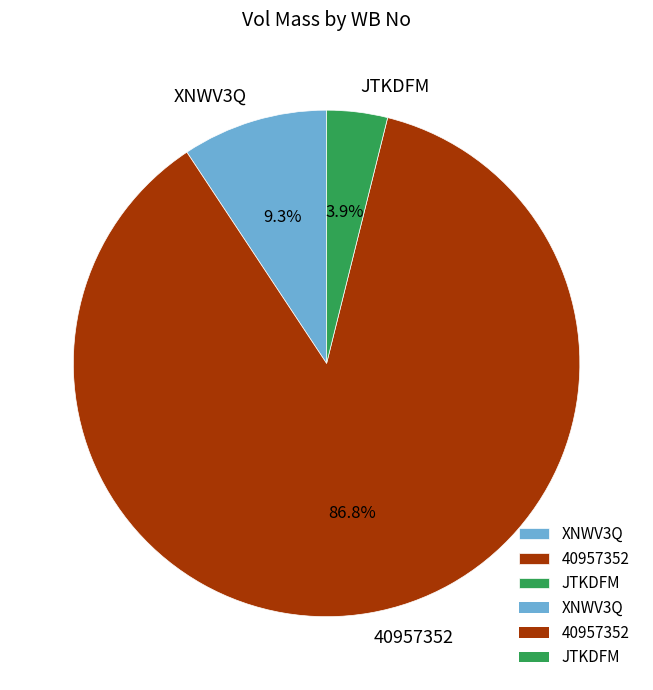

To the nearest percent, what is the combined percentage of 40957352 and JTKDFM?

91%